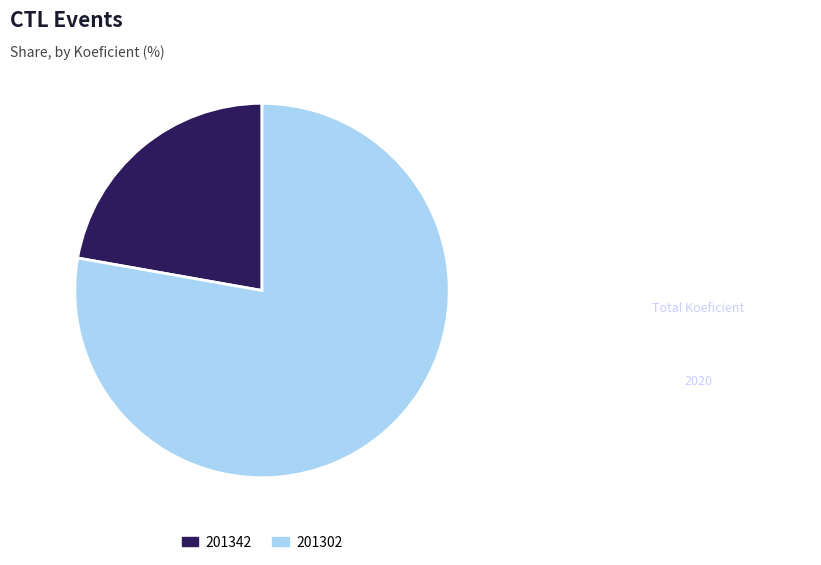

Which category has the biggest portion of the pie?

201302